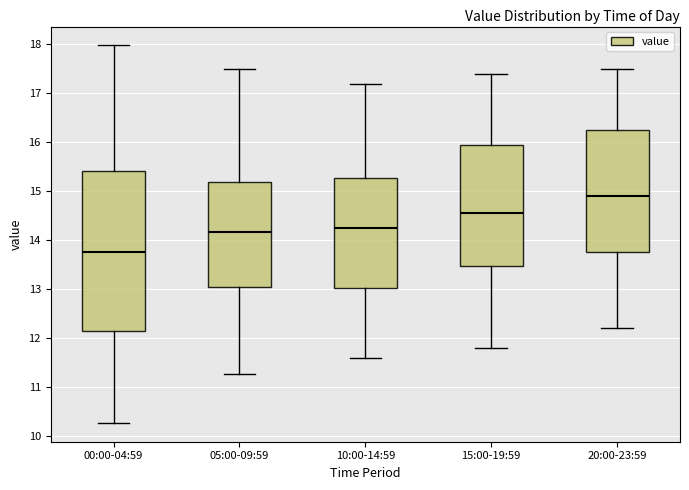

Which box is the tallest, from its lower edge to its upper edge?

00:00-04:59